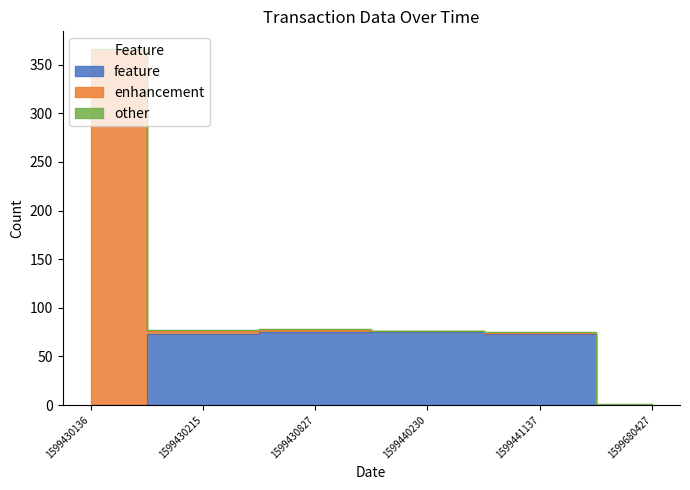

How many intersections are there between feature and enhancement?

1